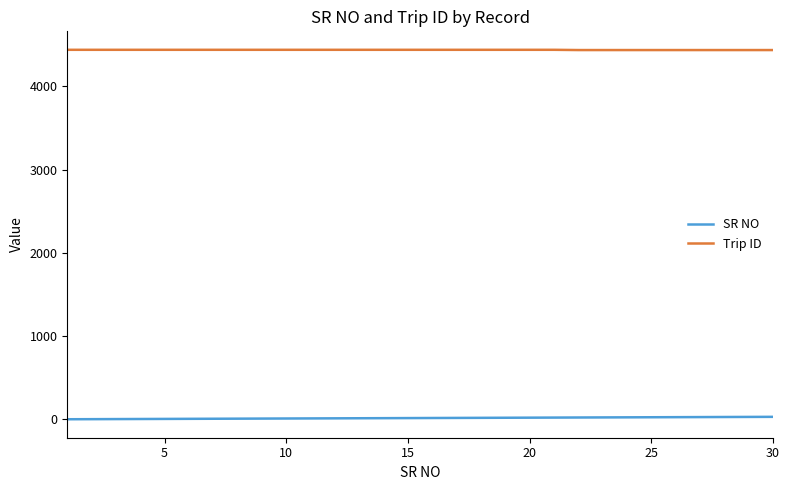

True or false: Trip ID and SR NO cross at least once.

False